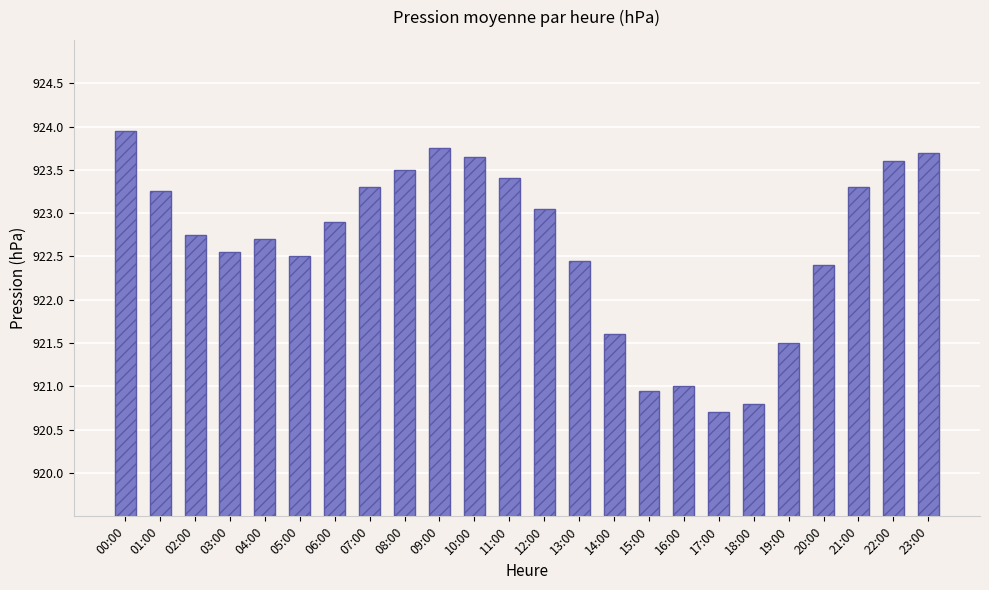

At which category does the chart reach its peak across all series?

00:00